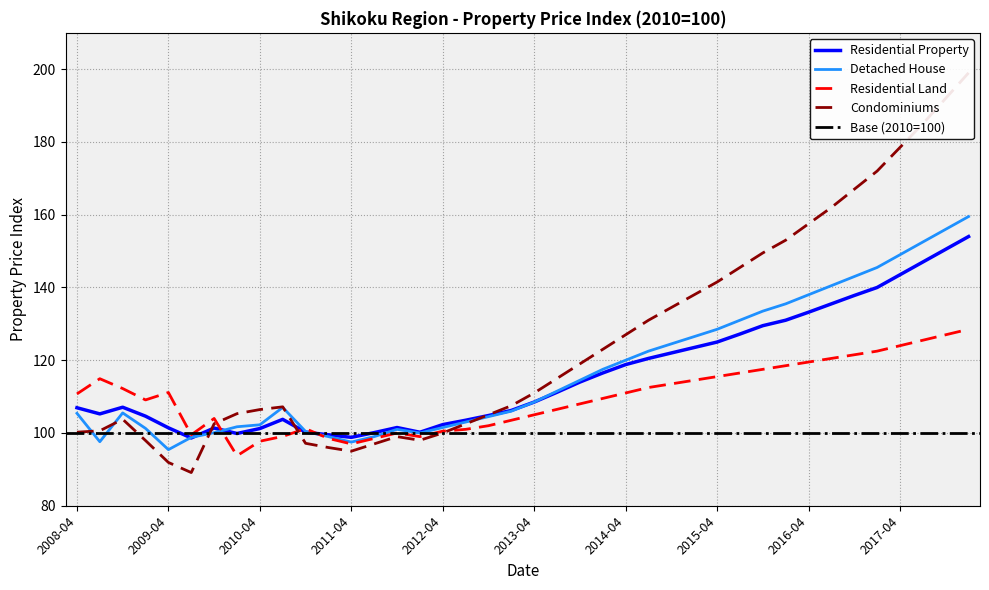

How many values in the Residential Property series exceed 108?

20